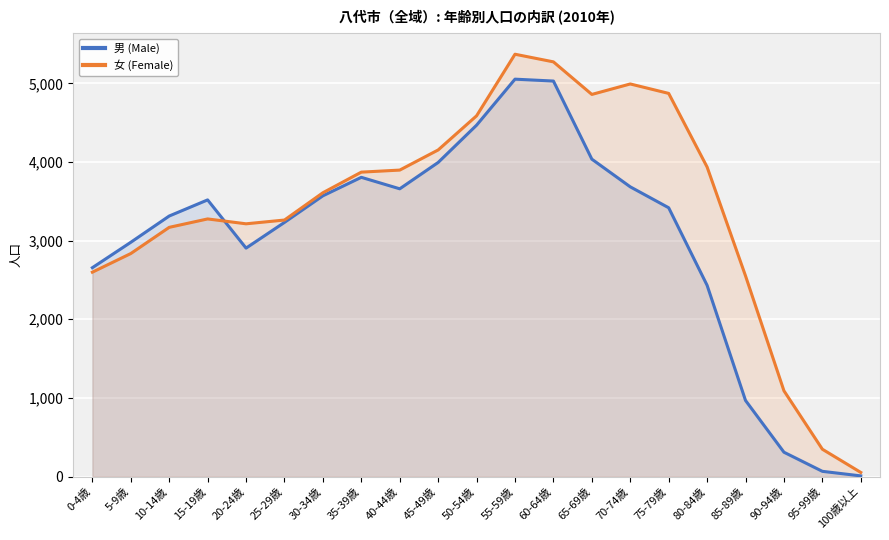

Which label corresponds to the smallest value in the chart?

100歳以上